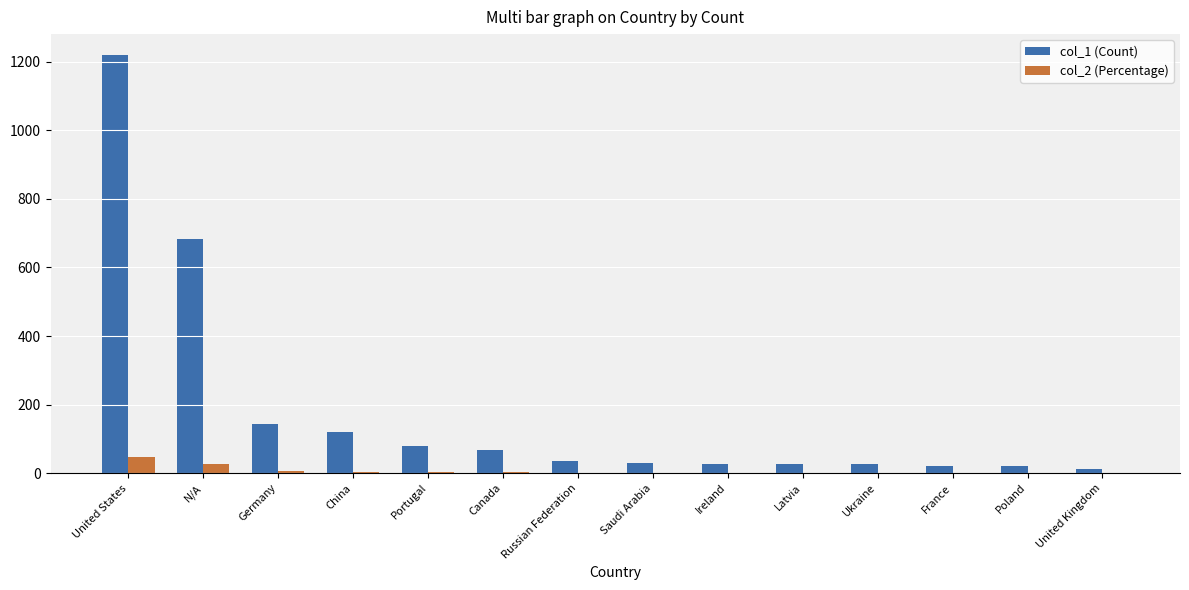

At which category does the chart reach its peak across all series?

United States